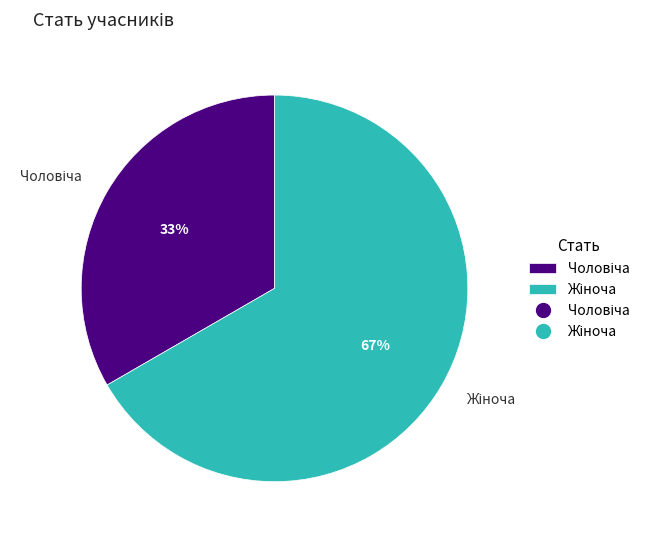

To the nearest percent, what is the average slice percentage?

50%